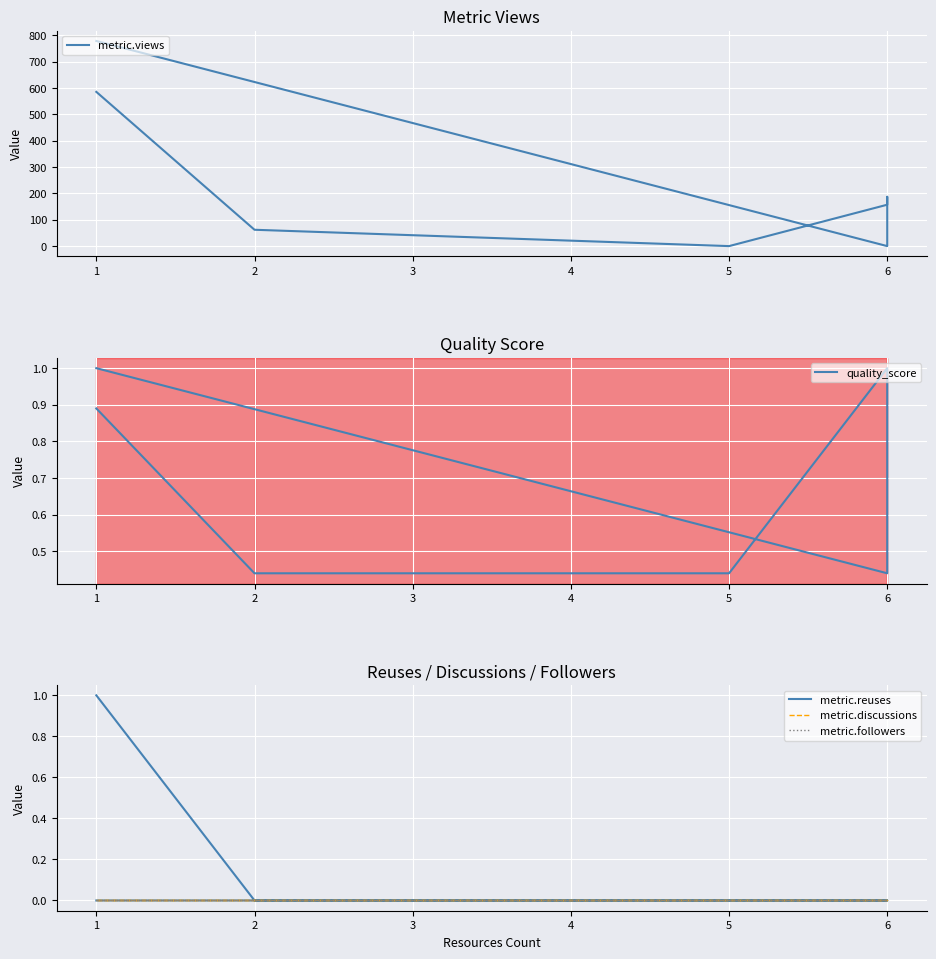

How many lines are shown in the chart?

5